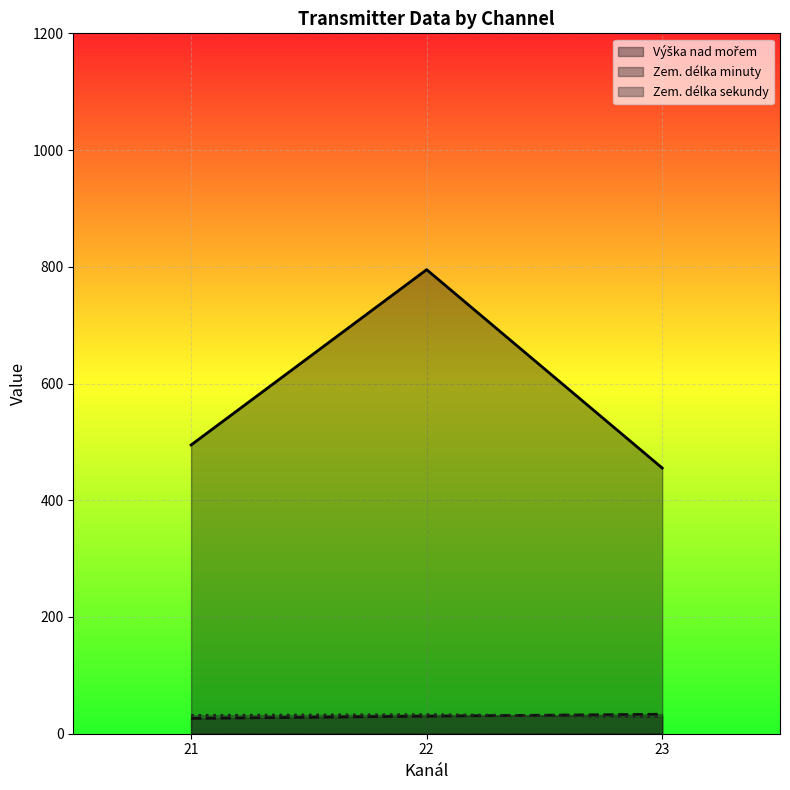

Where is Zem. délka sekundy nearest to the value 30?

23